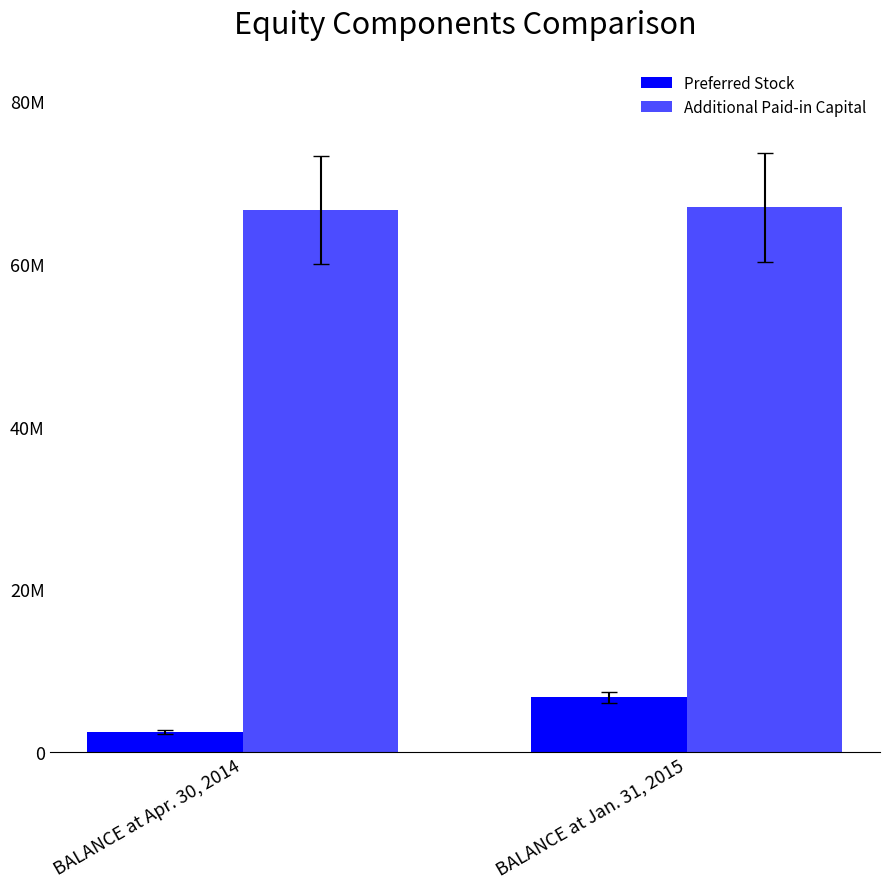

Are the bars horizontal?

No